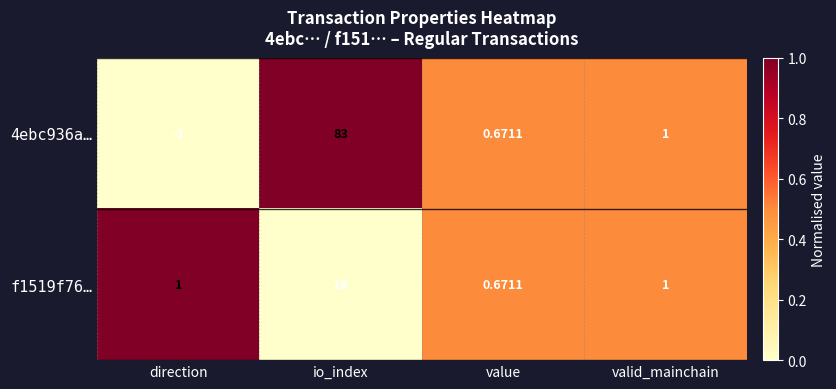

Which category has the highest value across all series?

io_index